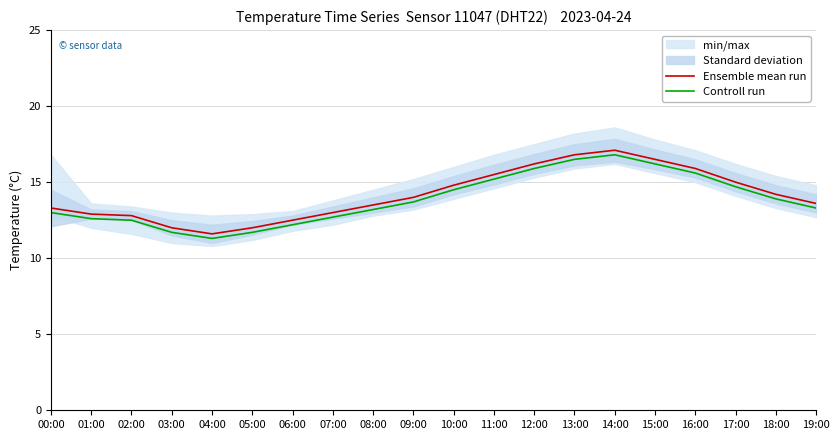

Does the chart display data point markers on the line(s)?

No